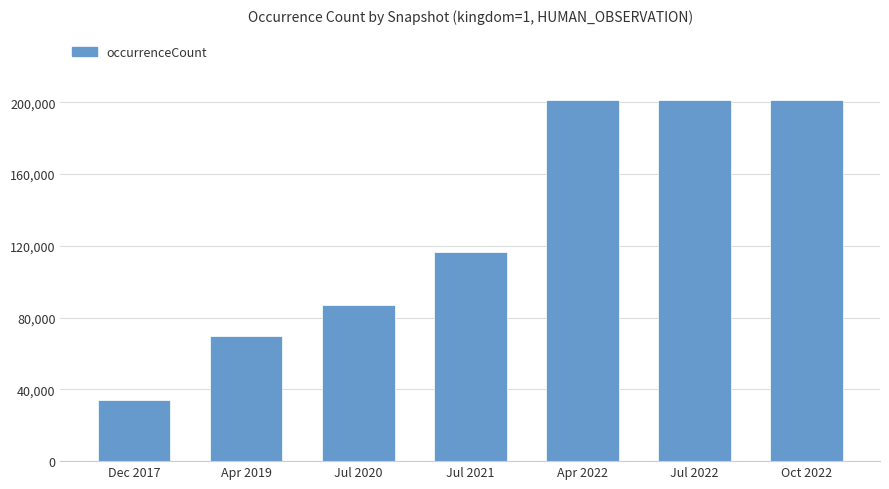

What is the change in value from Jul 2021 to Jul 2022?

+84630